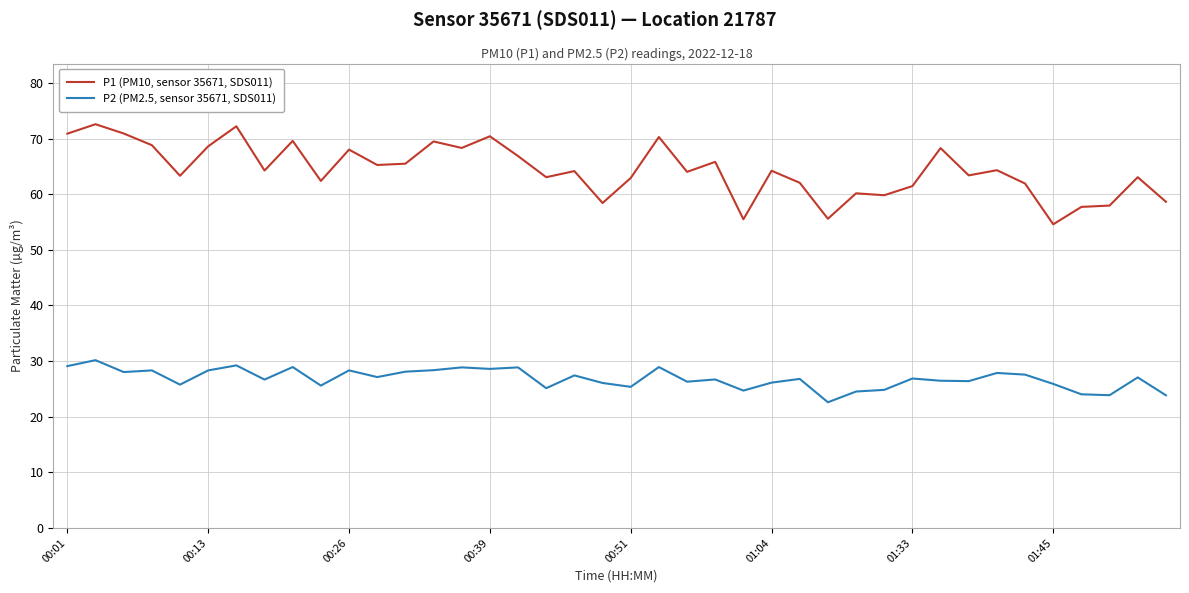

Which series has the largest range (max minus min)?

P1 (PM10, sensor 35671, SDS011)